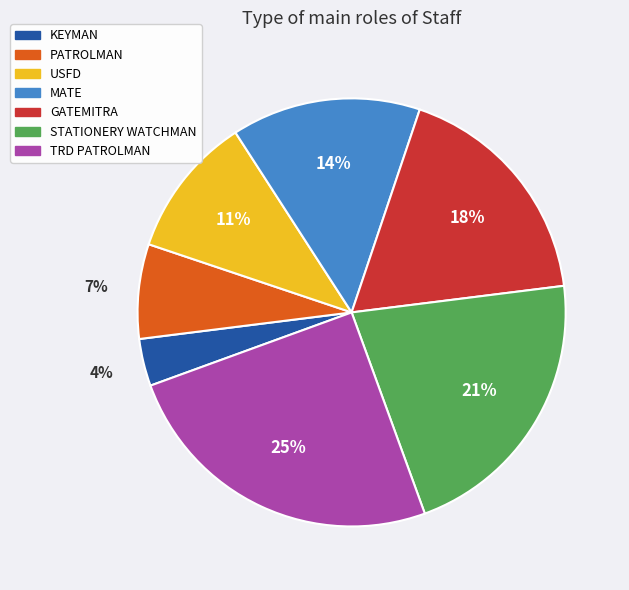

How many segments does this pie chart have?

7